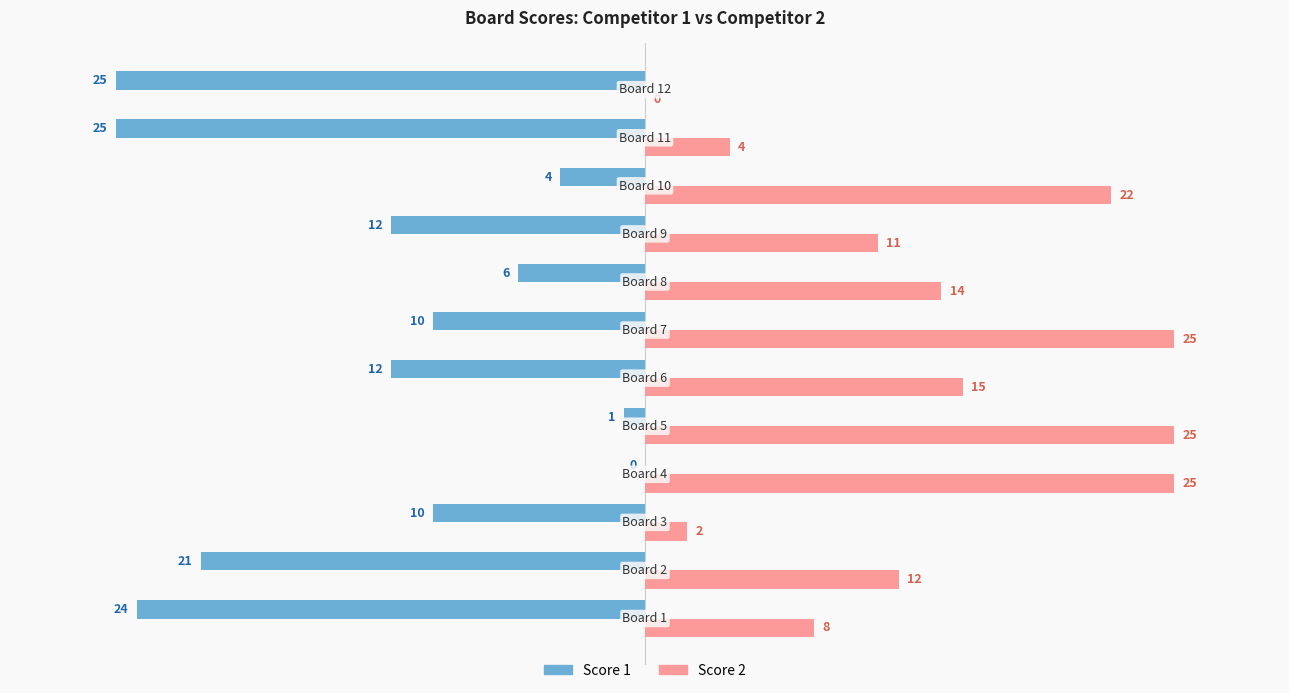

How many positive values does the Score 2 series have?

11